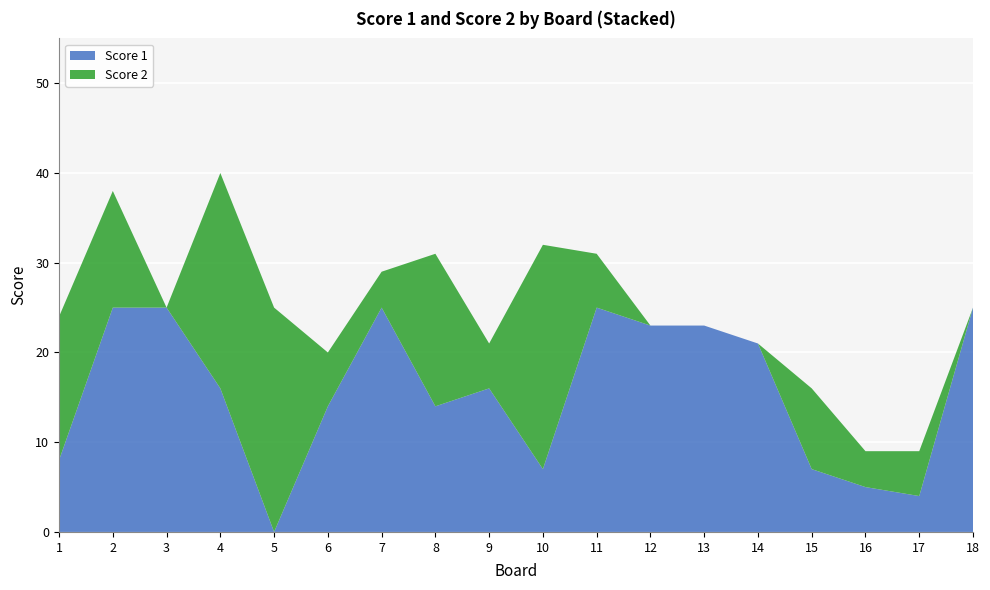

Reading left to right, transcribe all the data shown in this chart.

Score 1: 8	25	25	16	0	14	25	14	16	7	25	23	23	21	7	5	4	25
Score 2: 16	13	0	24	25	6	4	17	5	25	6	0	0	0	9	4	5	0